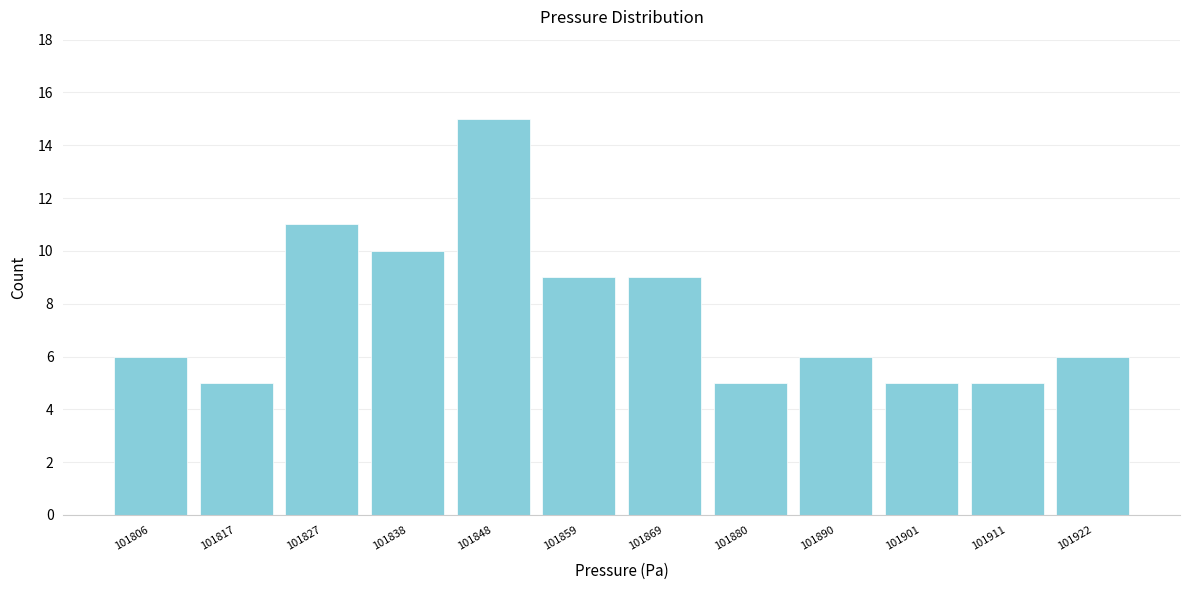

Reading right to left, transcribe all the data shown in this chart.

101922=6	101911=5	101901=5	101890=6	101880=5	101869=9	101859=9	101848=15	101838=10	101827=11	101817=5	101806=6